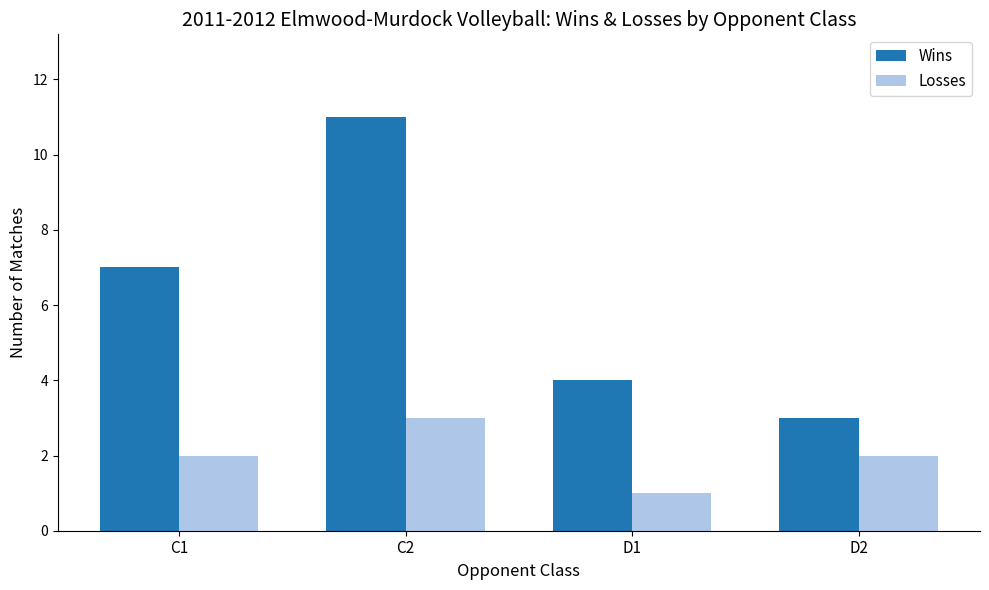

Which series has the largest total across all categories?

Wins